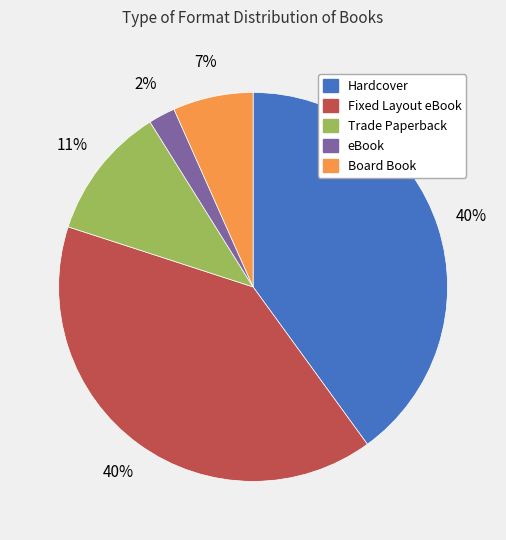

Which category has the smallest portion of the pie?

eBook